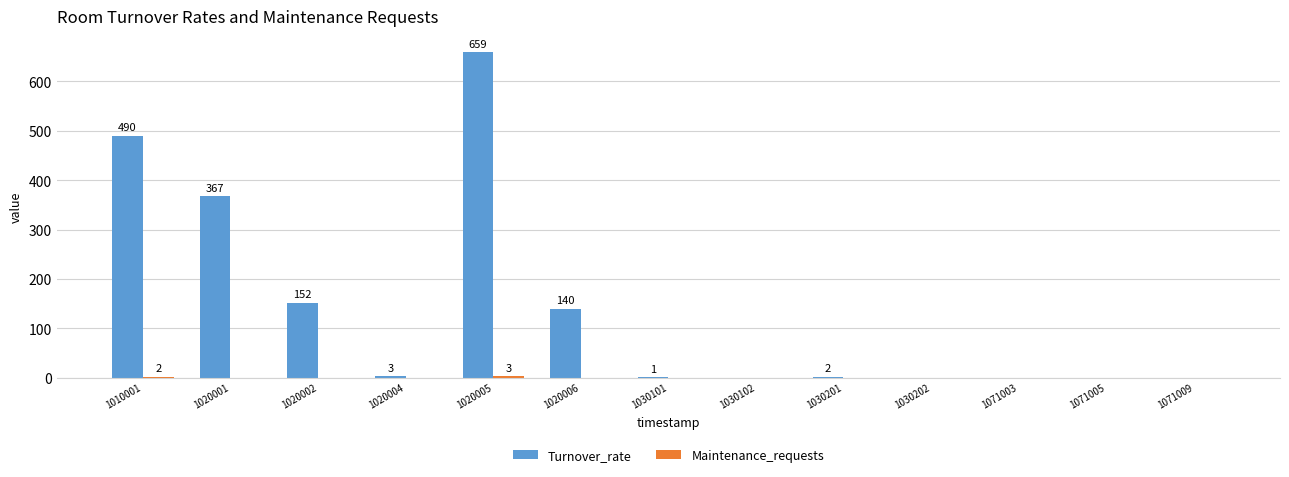

What is the greatest value displayed?

659